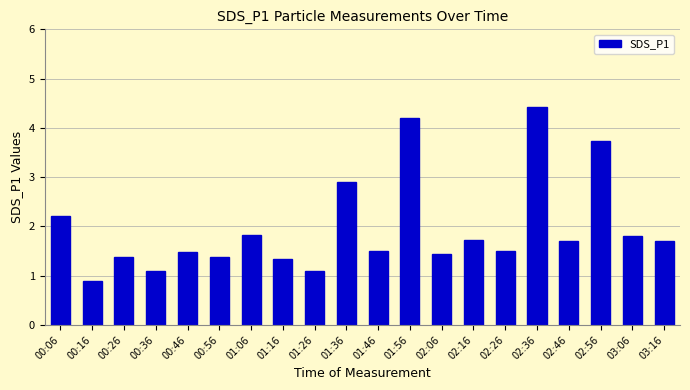

Which has a higher value, 00:46 or 03:06?

03:06